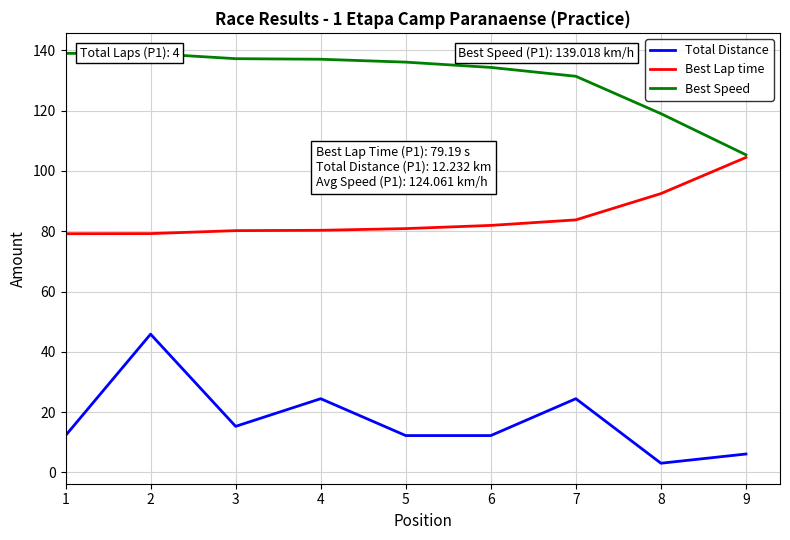

Rank the series at 4 from highest to lowest value.

Best Speed, Best Lap time, Total Distance